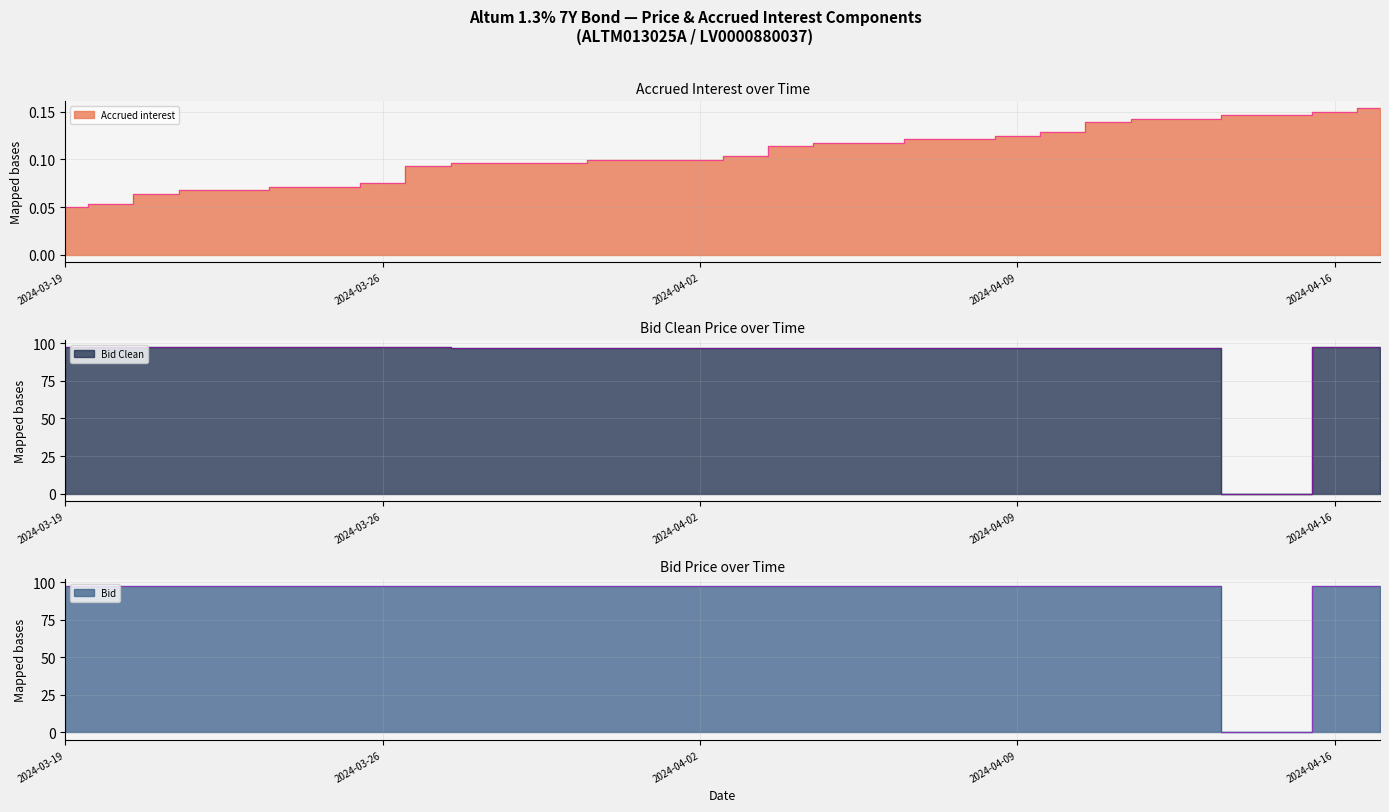

Count the number of categories in the chart.

20